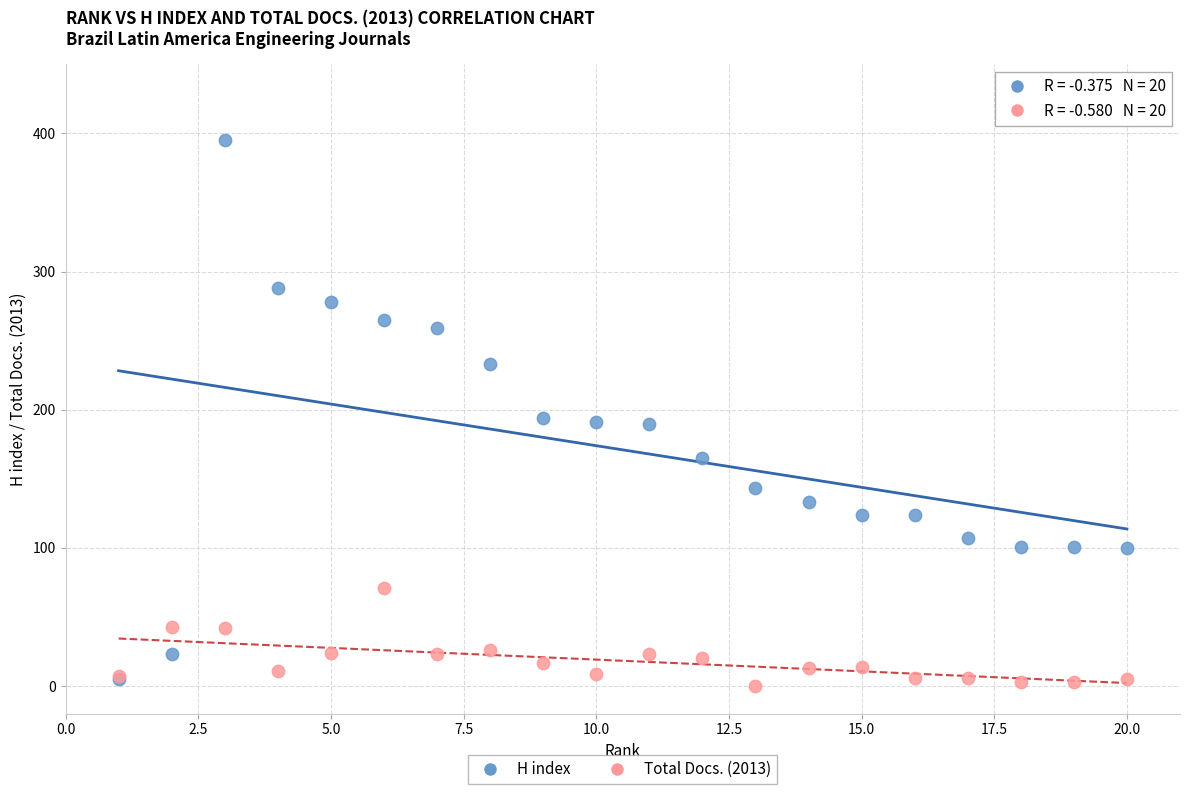

What are all the series names shown in the legend?

H index, Total Docs. (2013)